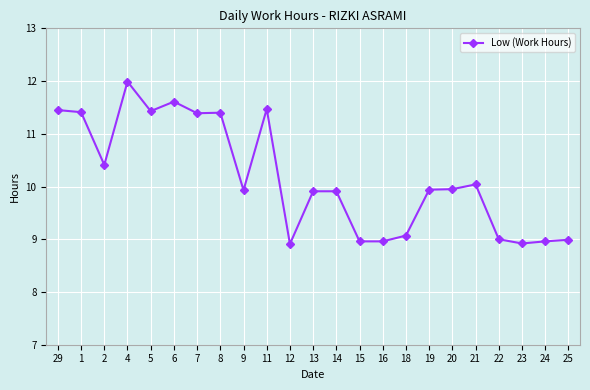

True or false: there are more than 1 points higher than both neighbors.

True